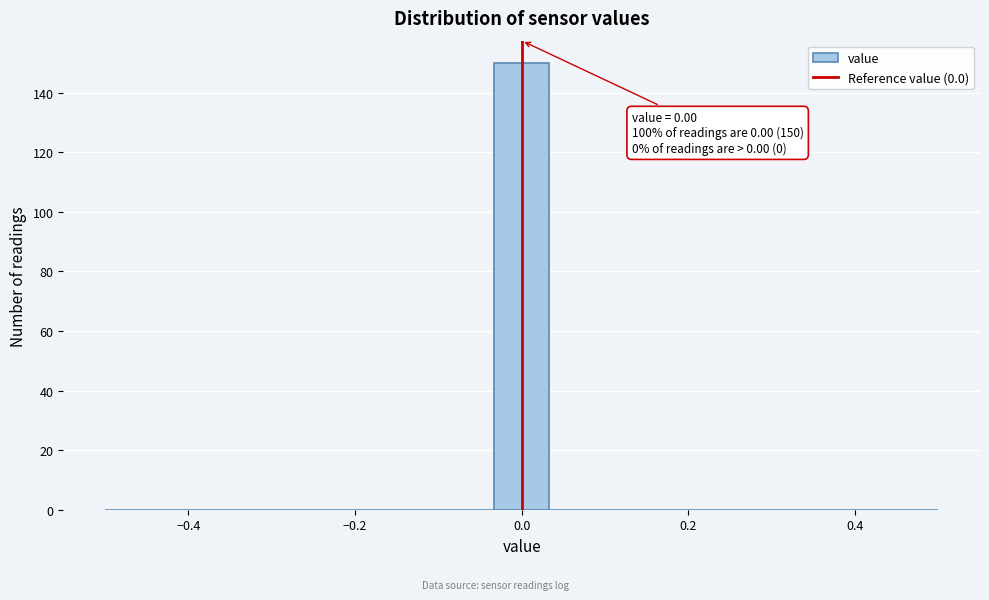

Around what value on the x-axis is the tallest bar? Give the approximate position of its centre, as read against the axis.

0.00